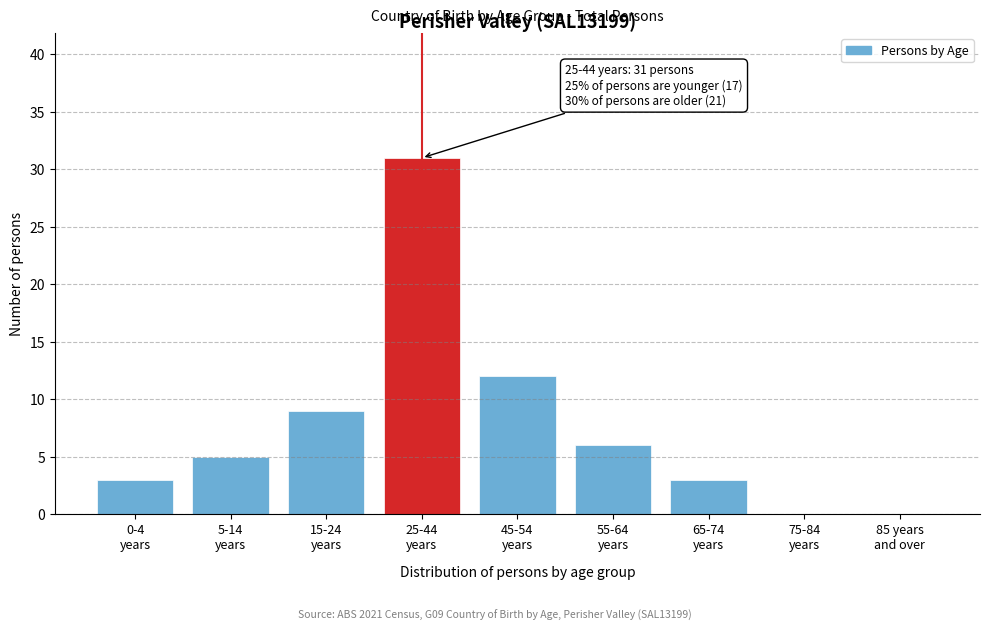

What is the sum of all values?

69